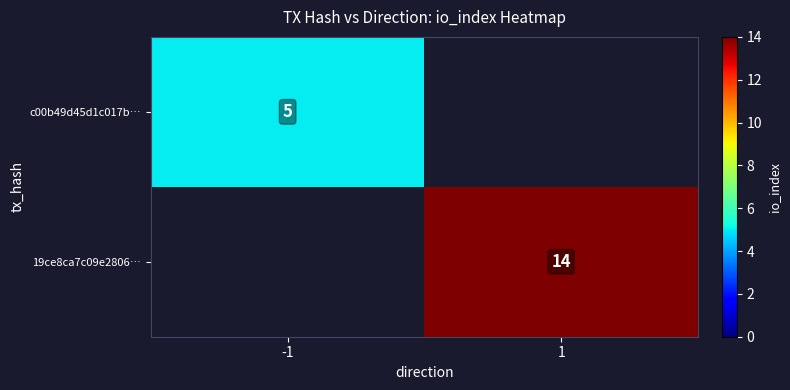

The 19ce8ca7c09e2806… series shows 14 at 1. True or false?

True